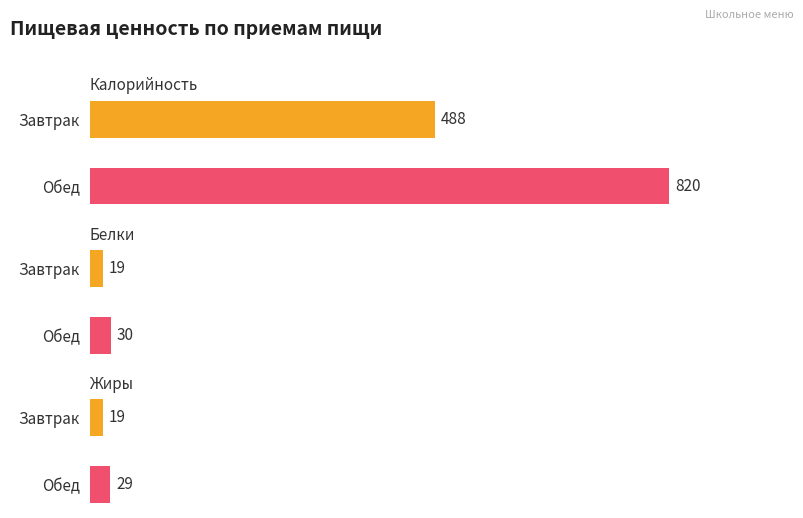

Which series has the widest spread of values?

Калорийность